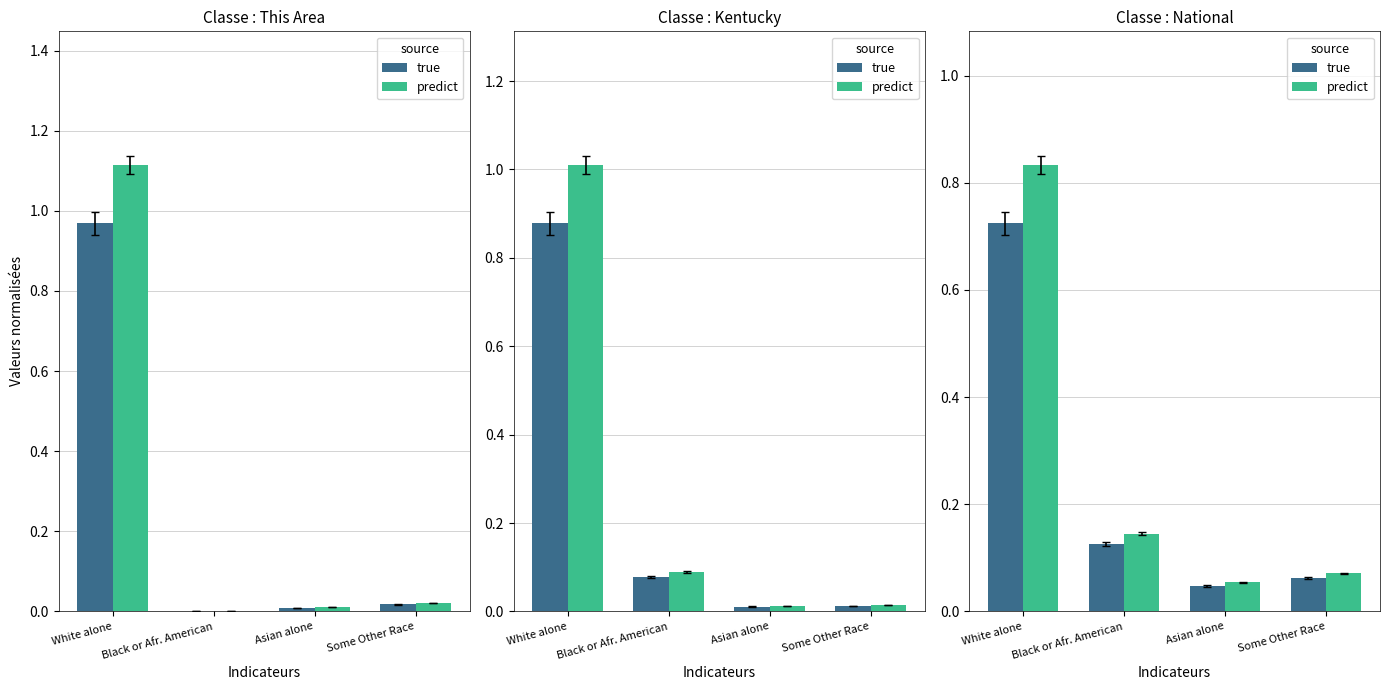

What is the label of the 2nd bar from the right?

Asian alone